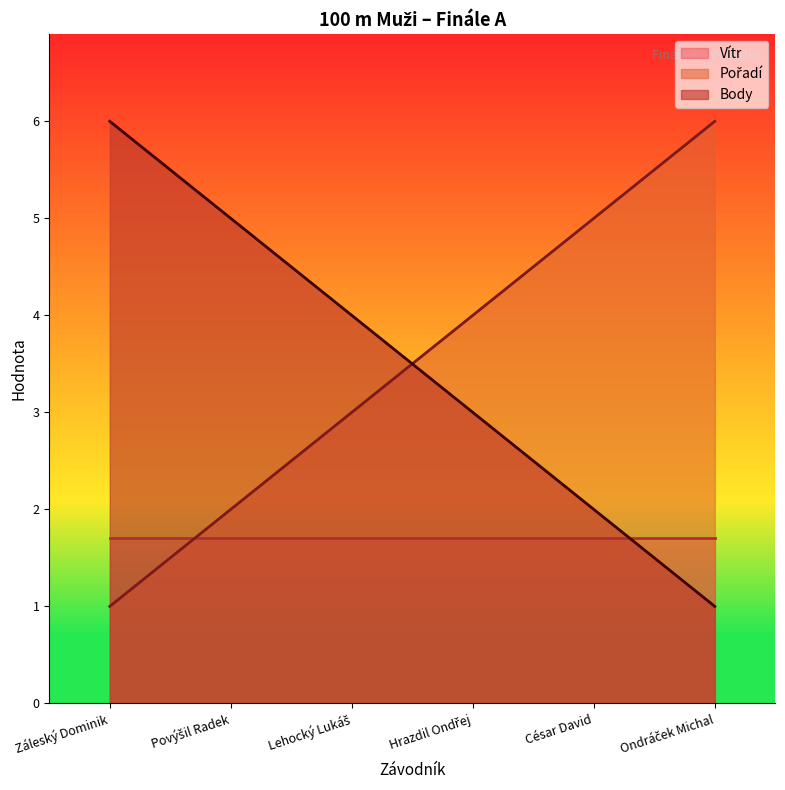

What is the value of the Pořadí point at the 4th from the left?

4